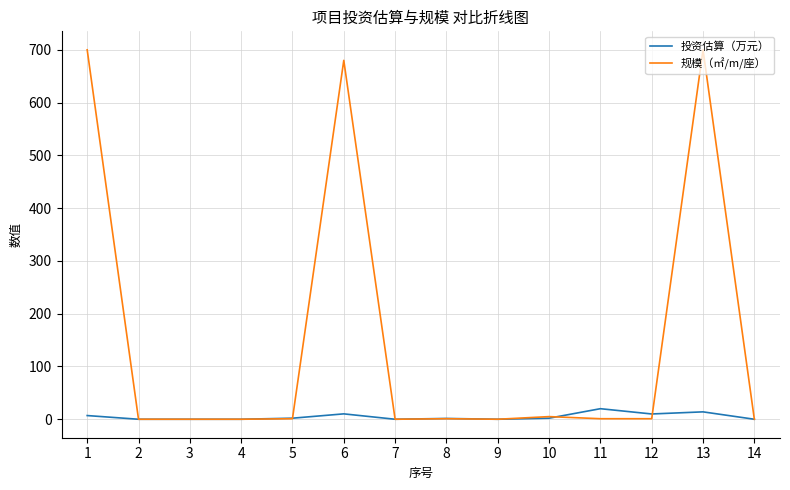

Which series has the largest total across all categories?

规模（㎡/m/座）